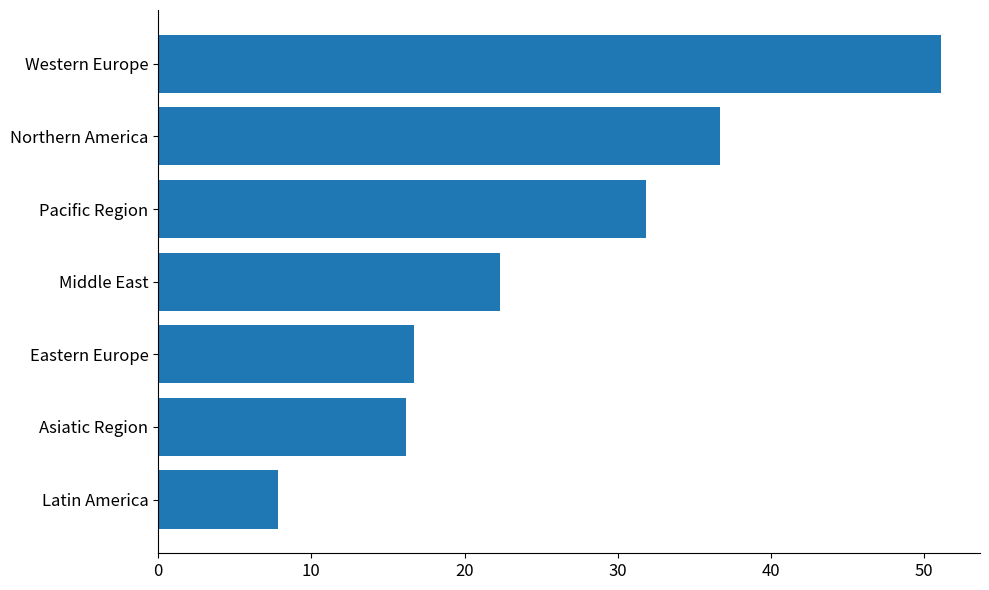

What is the sum of all values?

182.6